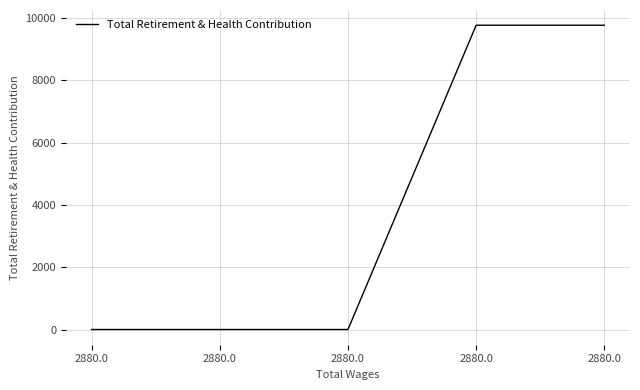

Reading left to right, transcribe all the data shown in this chart.

2880.0=0	2880.0=0	2880.0=0	2880.0=9764	2880.0=9764